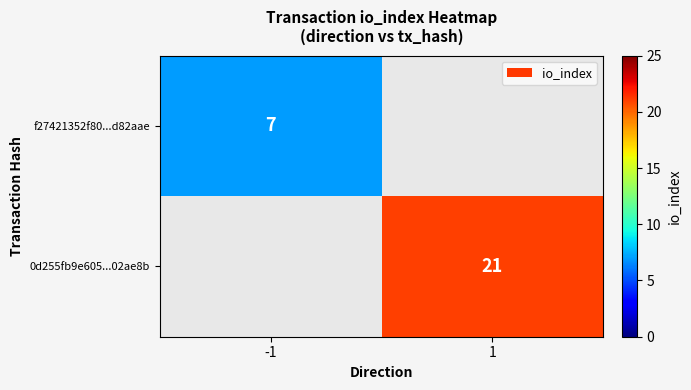

How many series are shown in this chart?

2